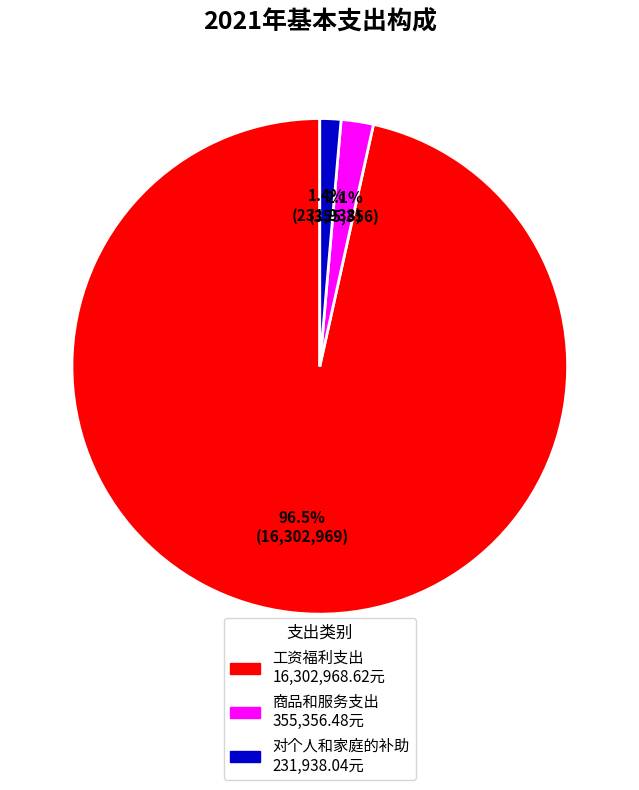

Between 商品和服务支出 and 对个人和家庭的补助, which is larger?

商品和服务支出